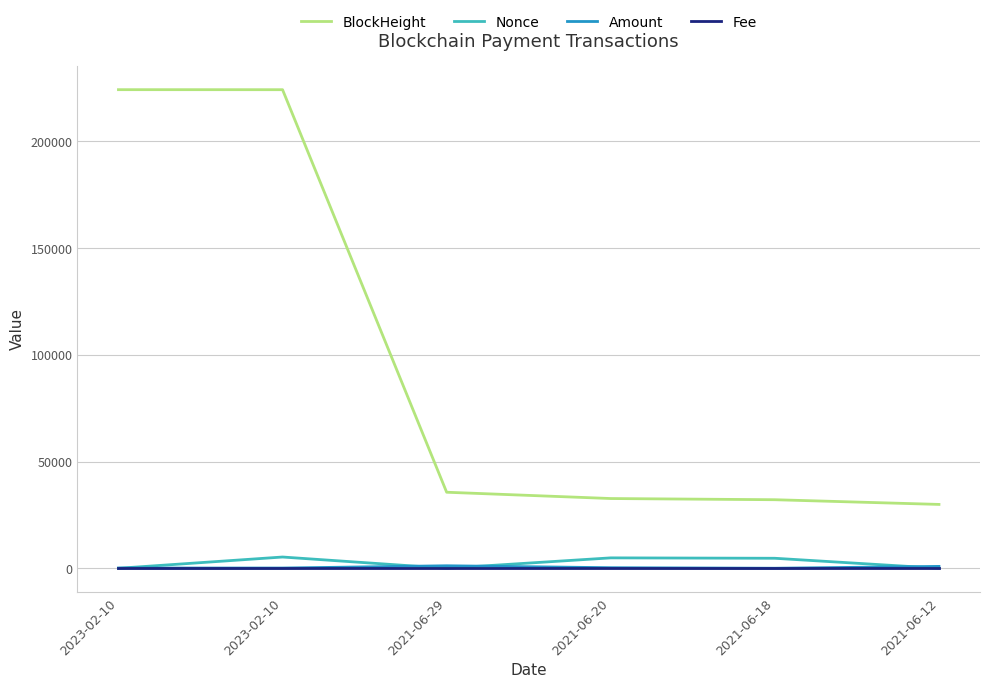

What are all the series names shown in the legend?

BlockHeight, Nonce, Amount, Fee